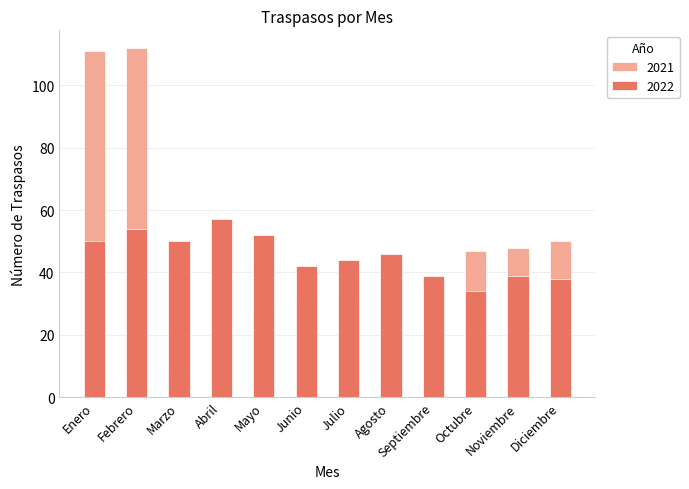

How many values in the 2021 series are below 37?

5